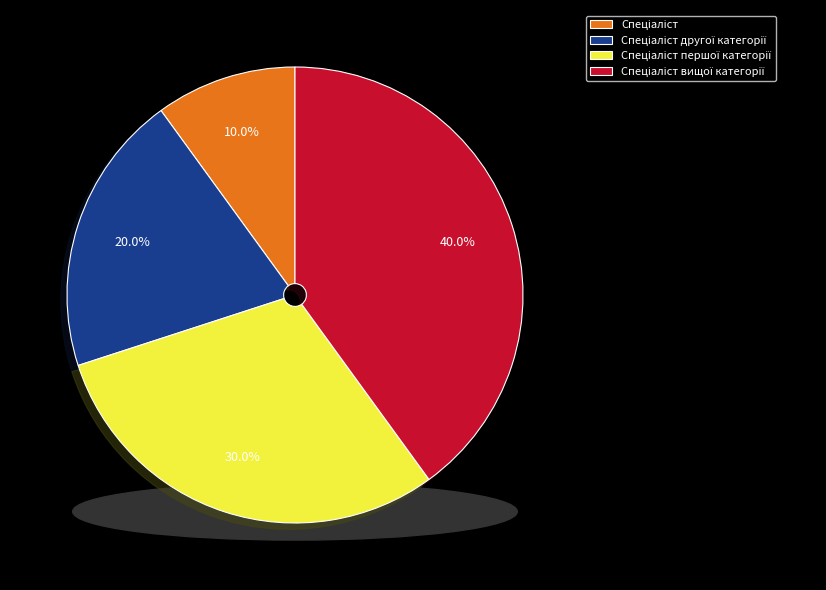

What is the smallest slice in the pie chart?

Спеціаліст